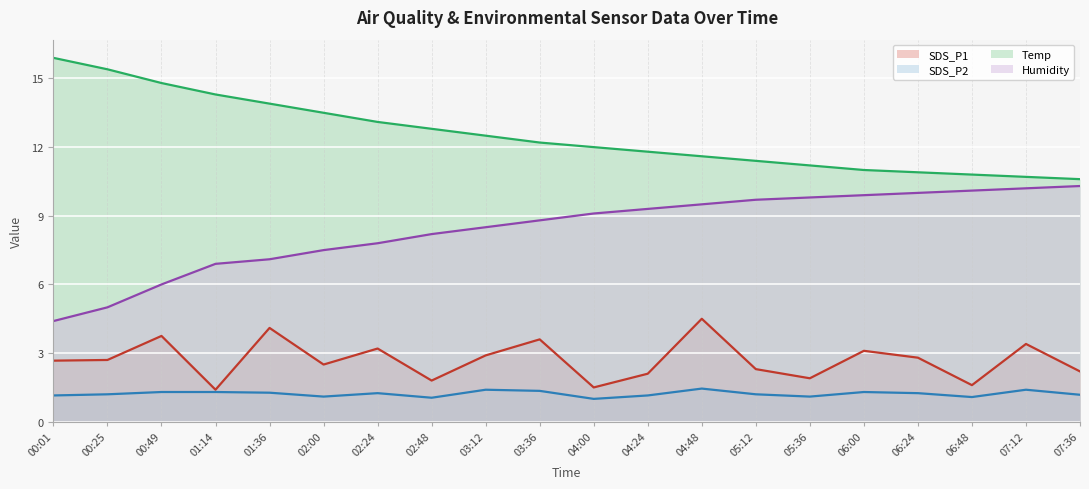

How many interior local valleys does the SDS_P1 series have?

6